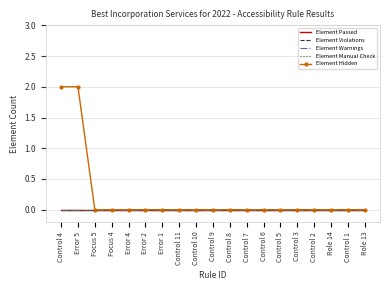

Which series has the largest total across all categories?

Element Hidden